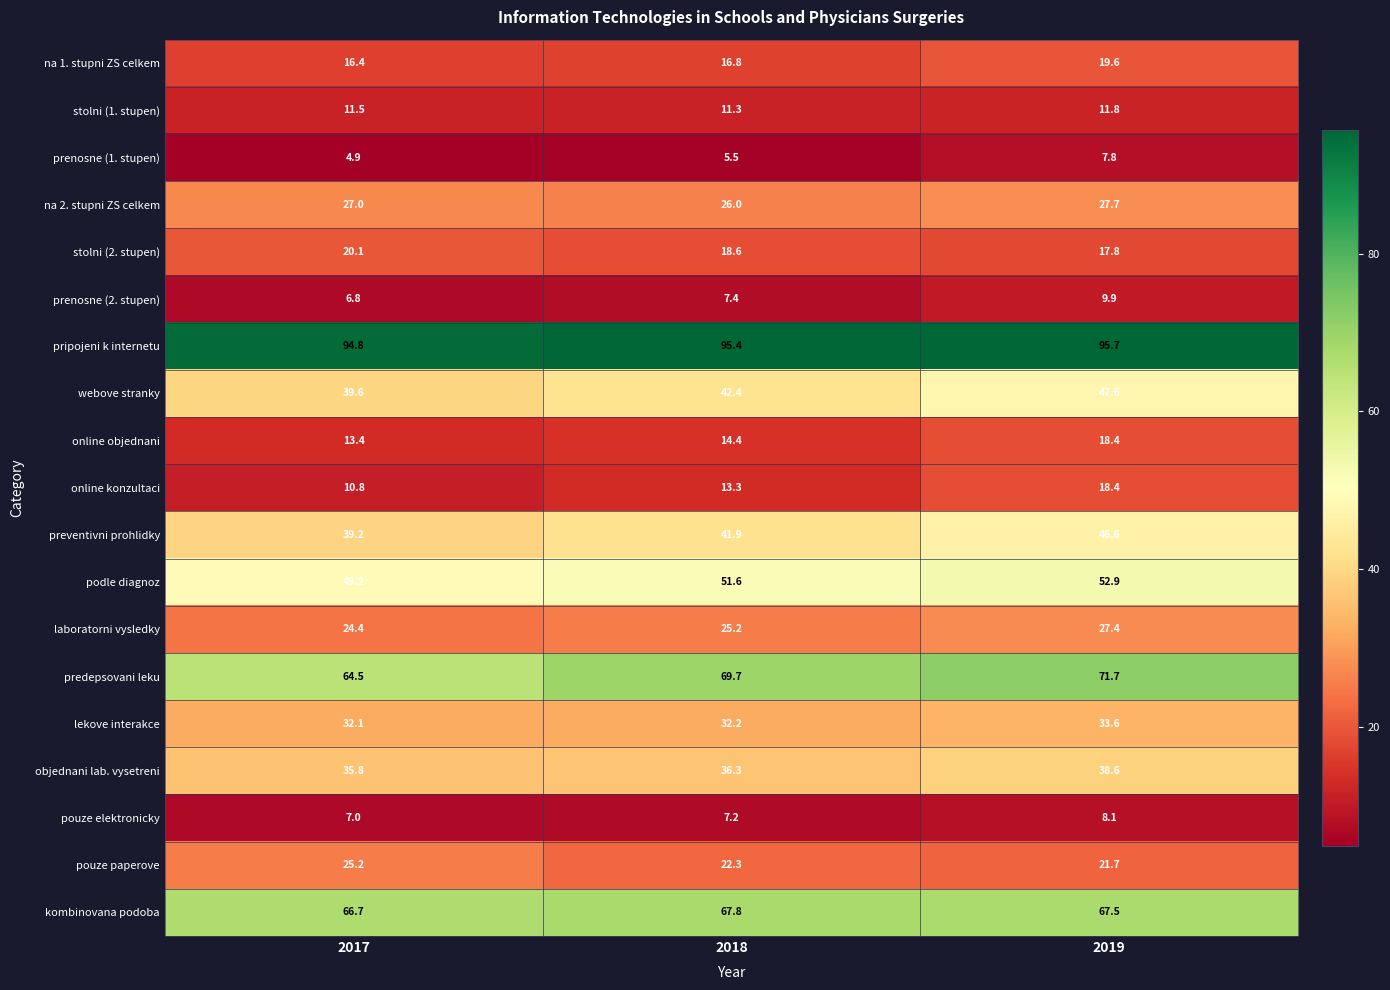

What is the total value across all series at 2019?

642.8